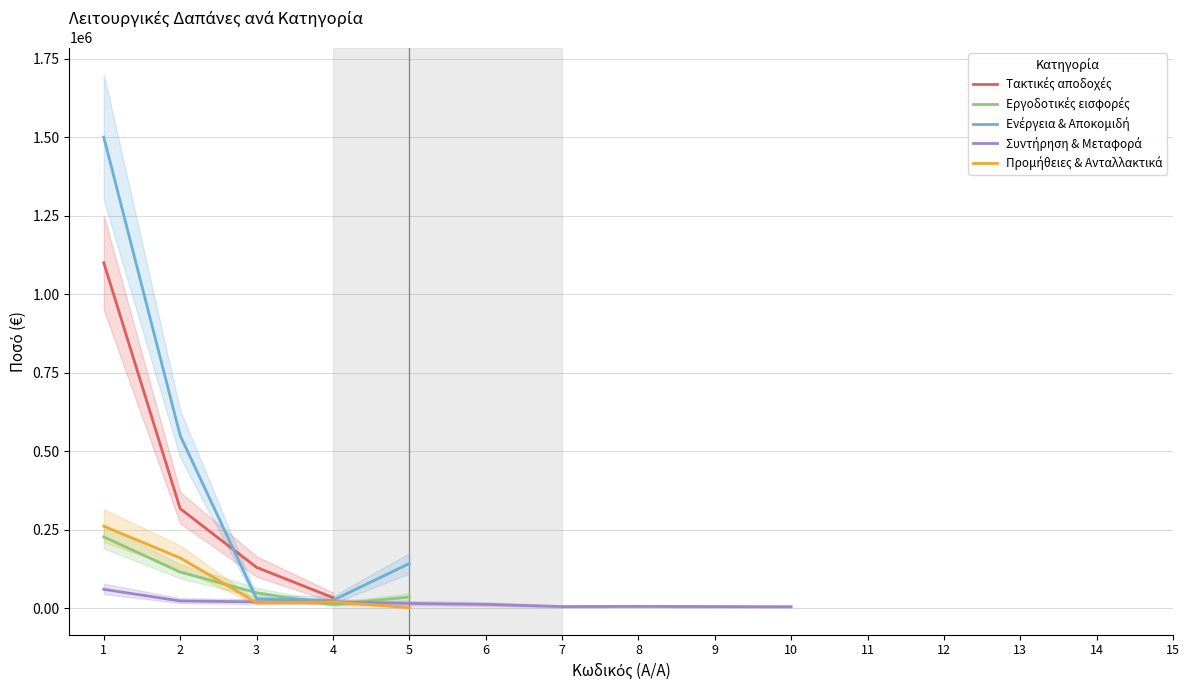

The value of Ενέργεια & Αποκομιδή at 9 is 0. True or false?

True